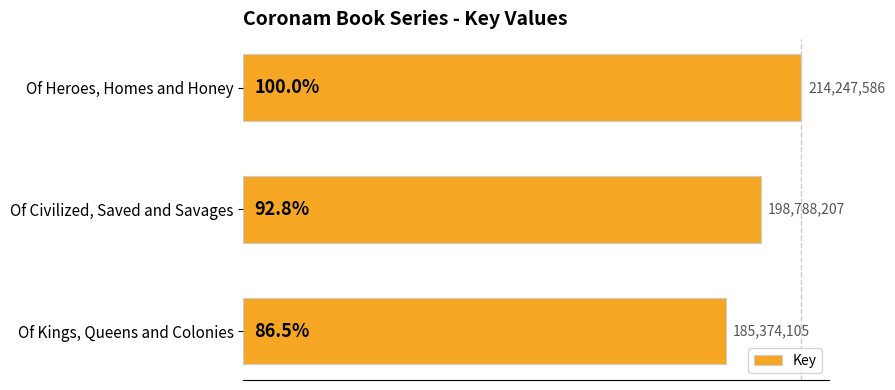

Rank the categories by value from highest to lowest.

Of Heroes, Homes and Honey, Of Civilized, Saved and Savages, Of Kings, Queens and Colonies